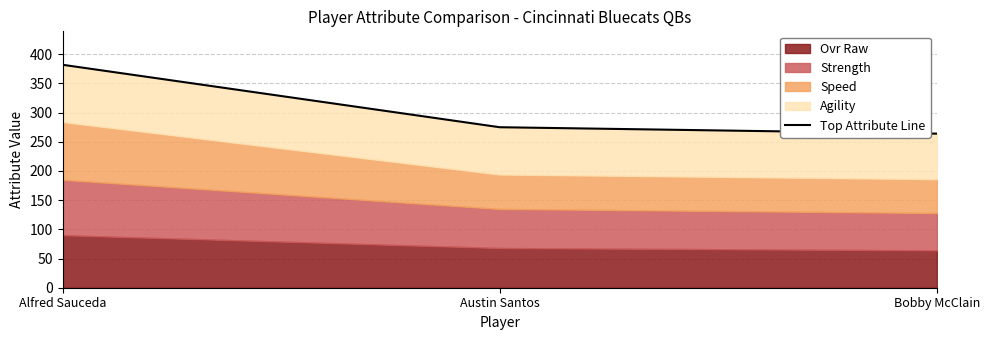

Count the number of values greater than 275.

1